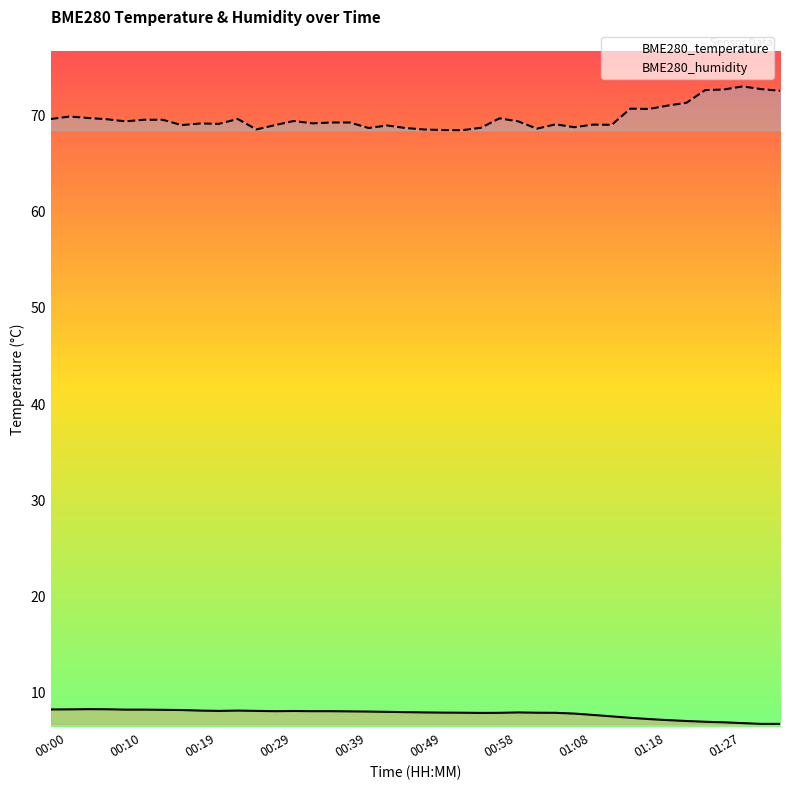

How many series are shown in this chart?

2